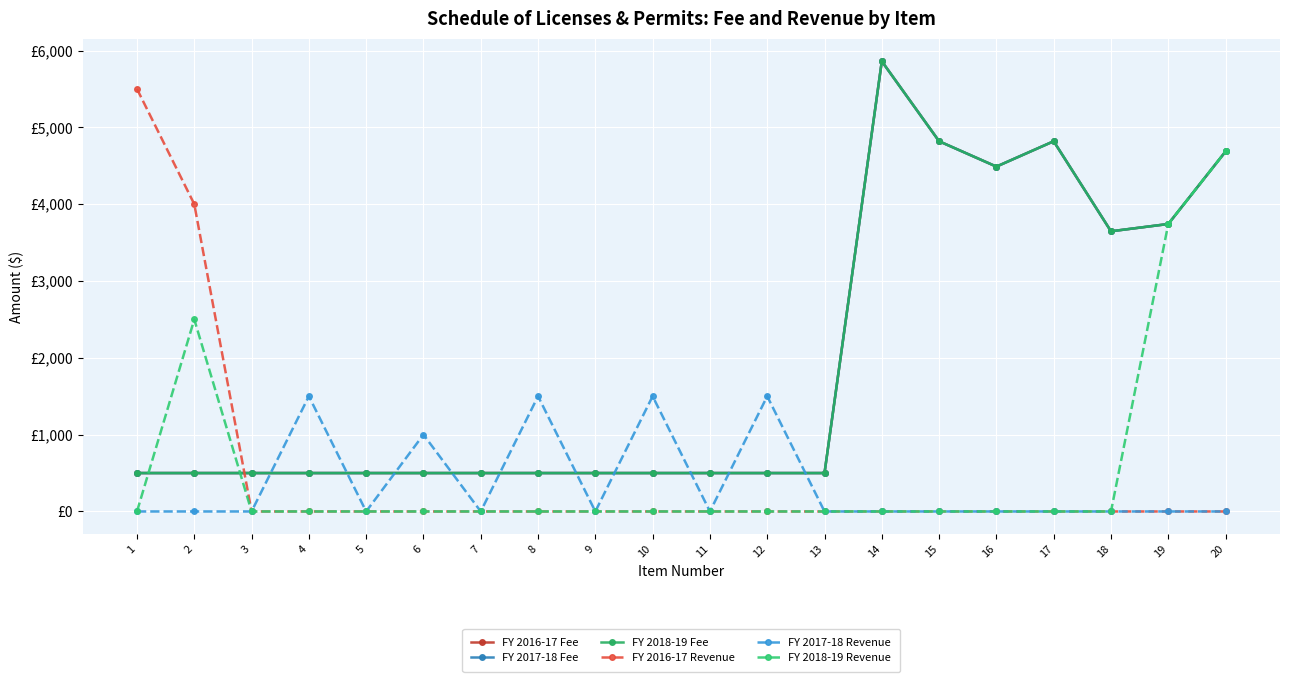

Does the chart have visible grid lines?

Yes